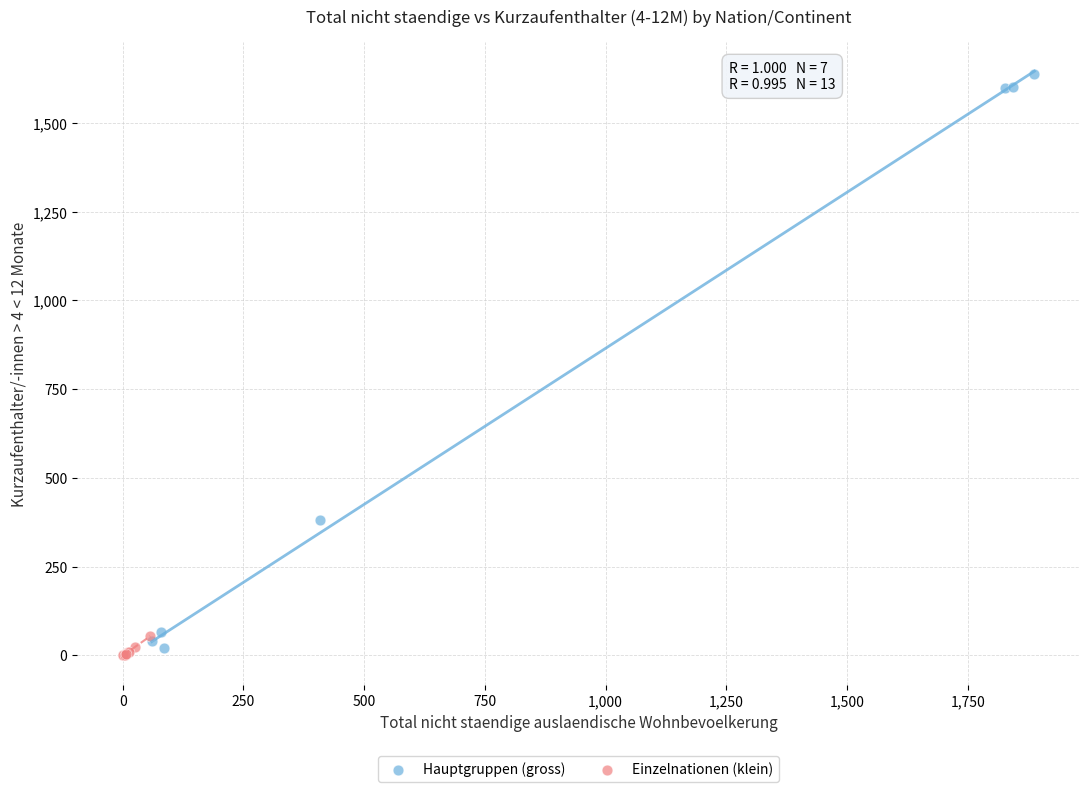

Which series has the largest Y range (max minus min)?

Hauptgruppen (gross)